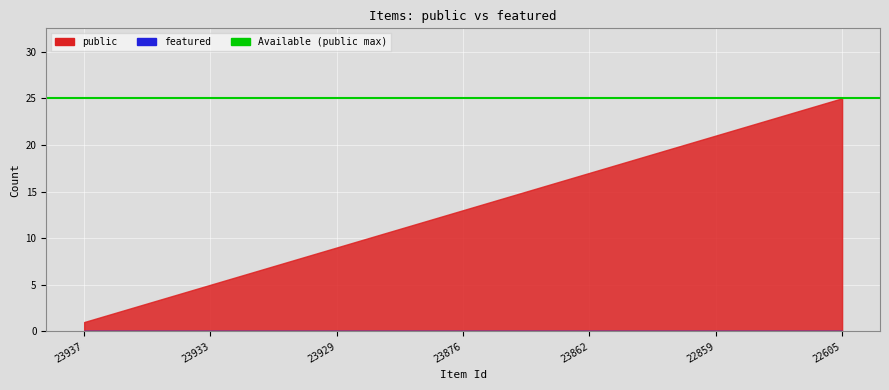

How many lines are shown in the chart?

2